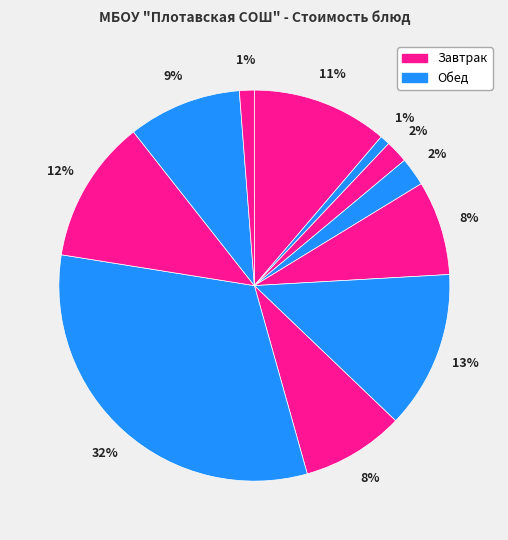

How many slices are in this pie chart?

11